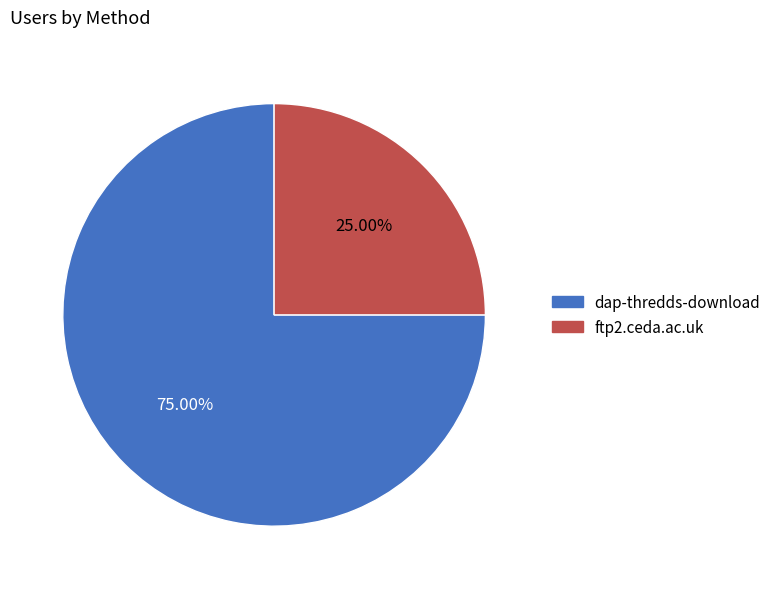

Is there any slice that represents more than half of the pie?

Yes